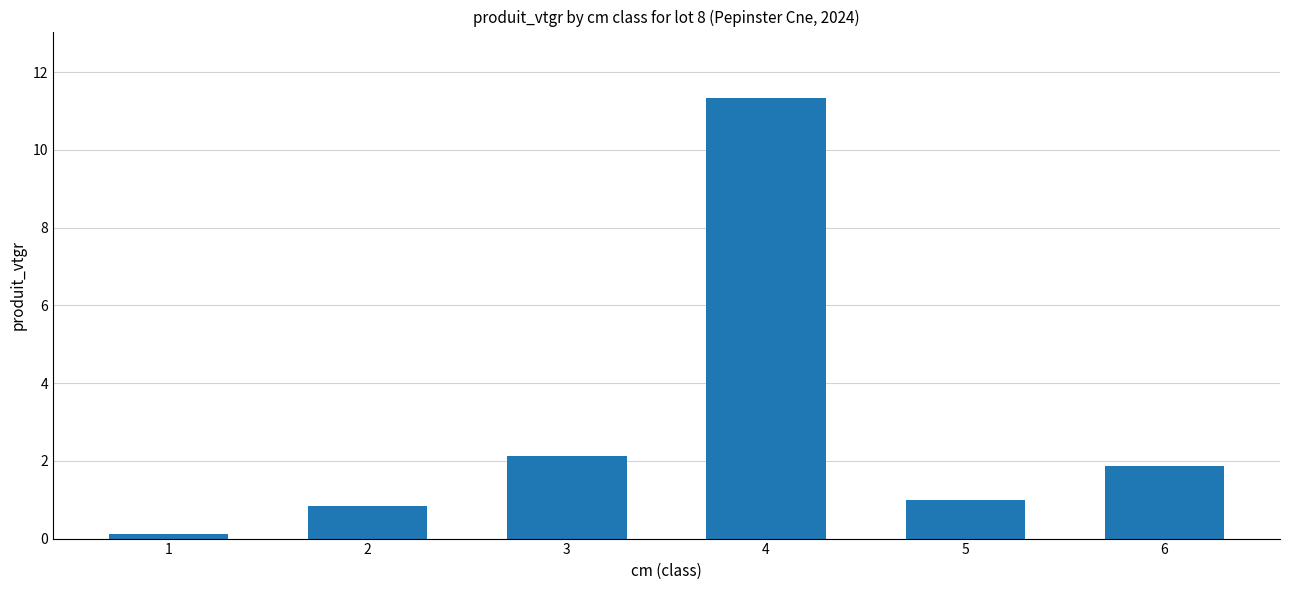

Which category has the lowest value across all series?

1